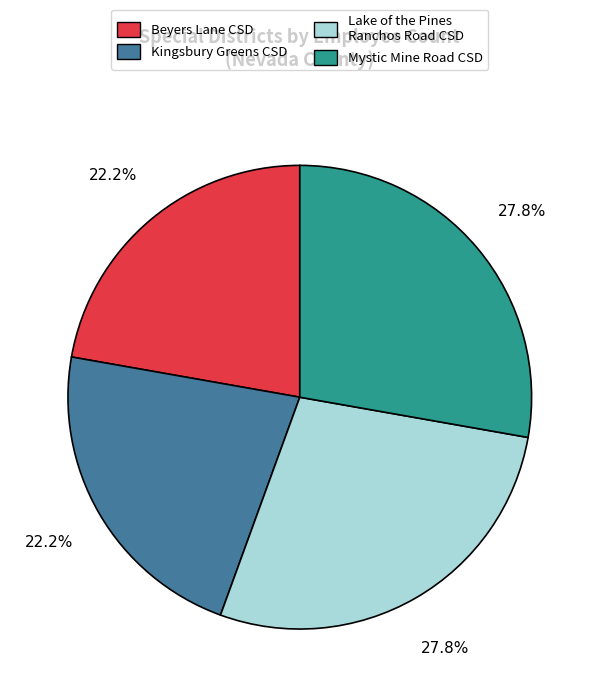

Is there any slice that represents more than half of the pie?

No